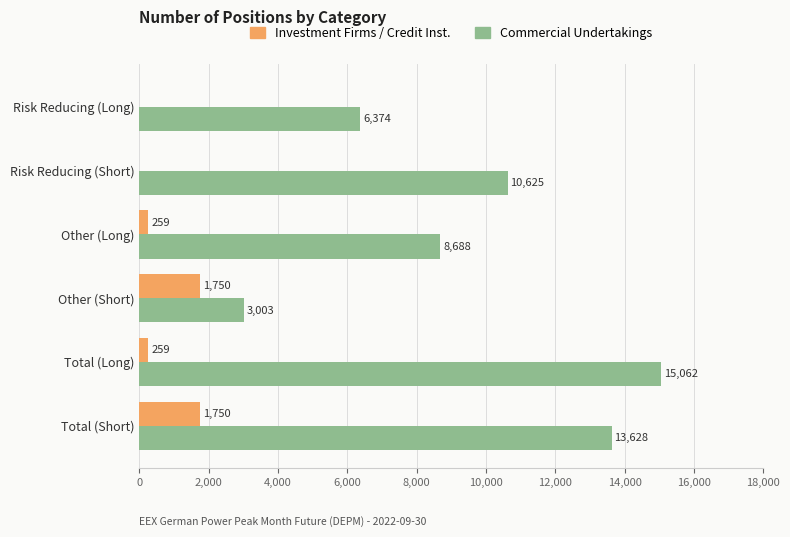

How many Investment Firms / Credit Inst. values are between 0 and 1750?

6